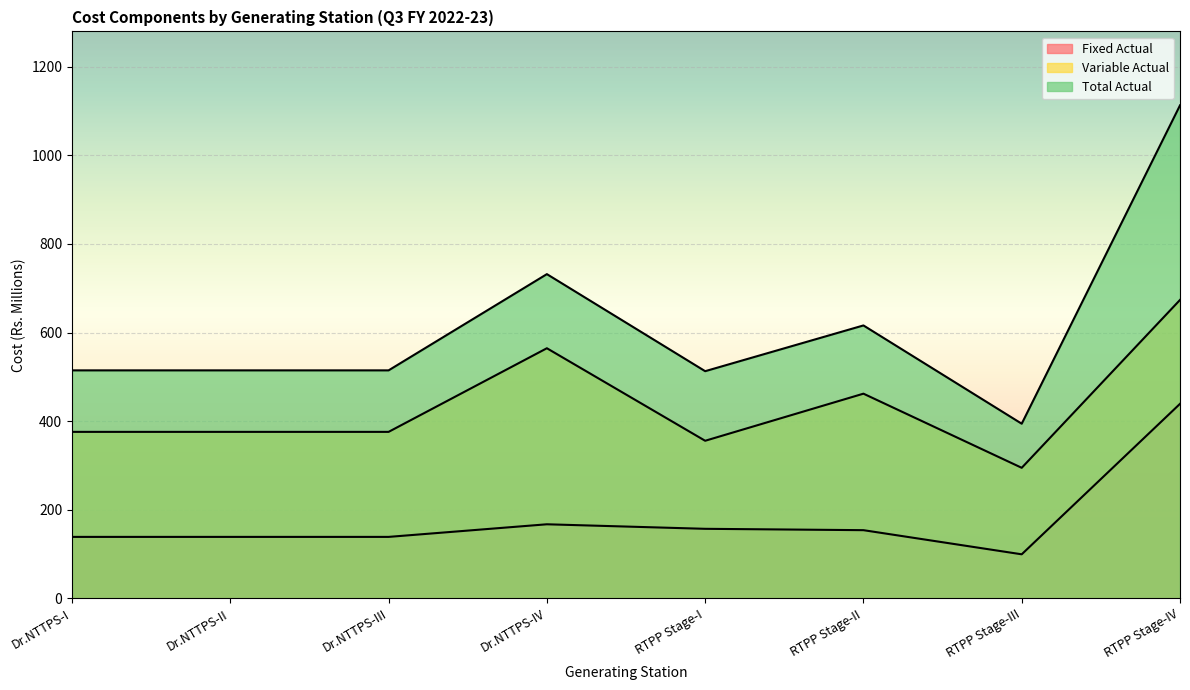

How many values in the Total Actual series are below 514?

2